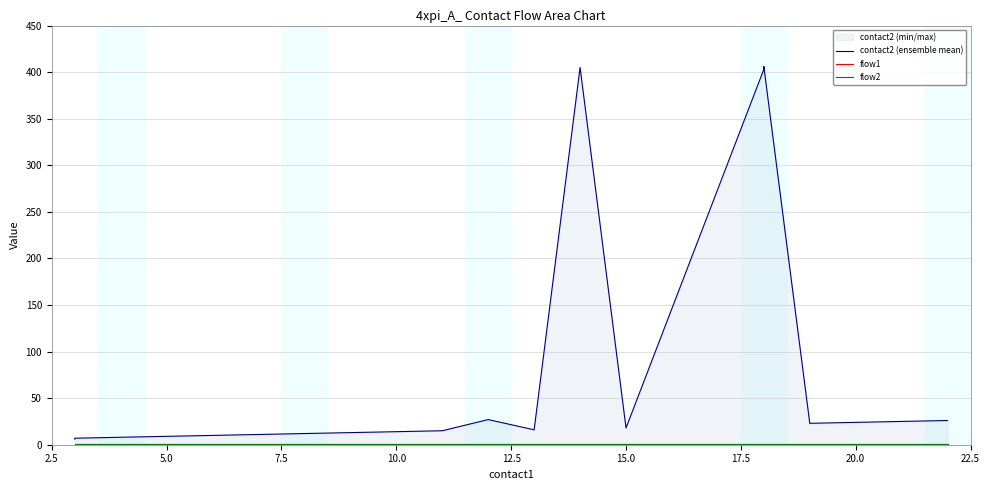

The value of flow1 at 5.0 is 0. True or false?

False